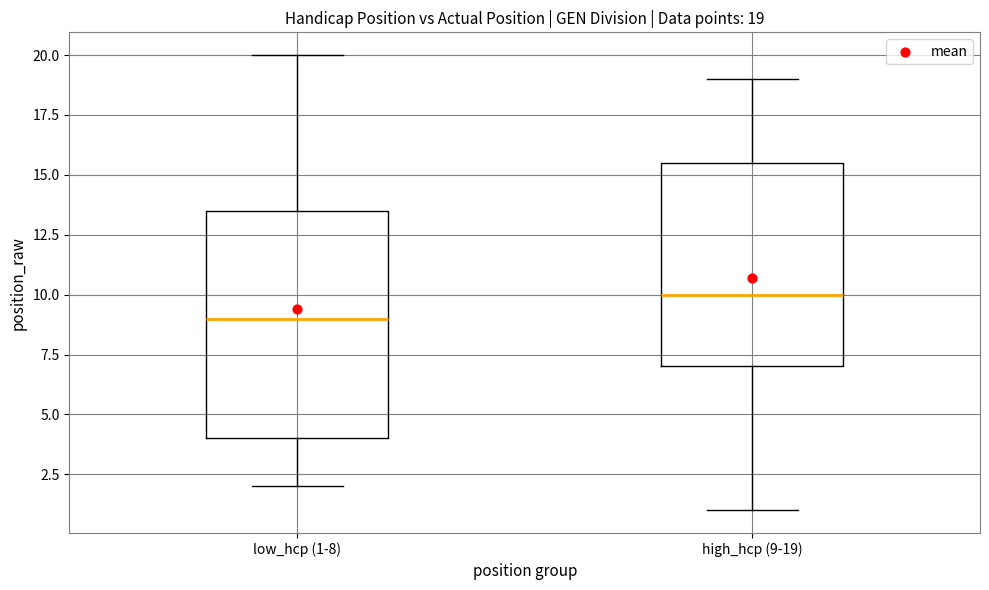

Comparing the boxes themselves (not the whiskers), which one is the tallest?

low_hcp (1-8)